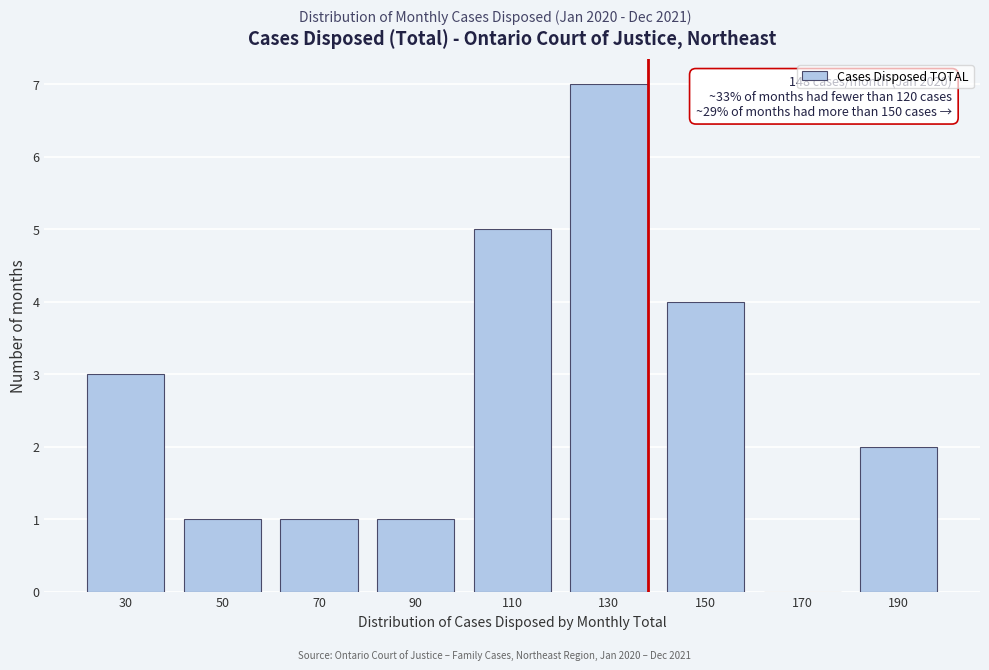

Reading right to left, list all the values displayed in this chart.

190=2	170=0	150=4	130=7	110=5	90=1	70=1	50=1	30=3